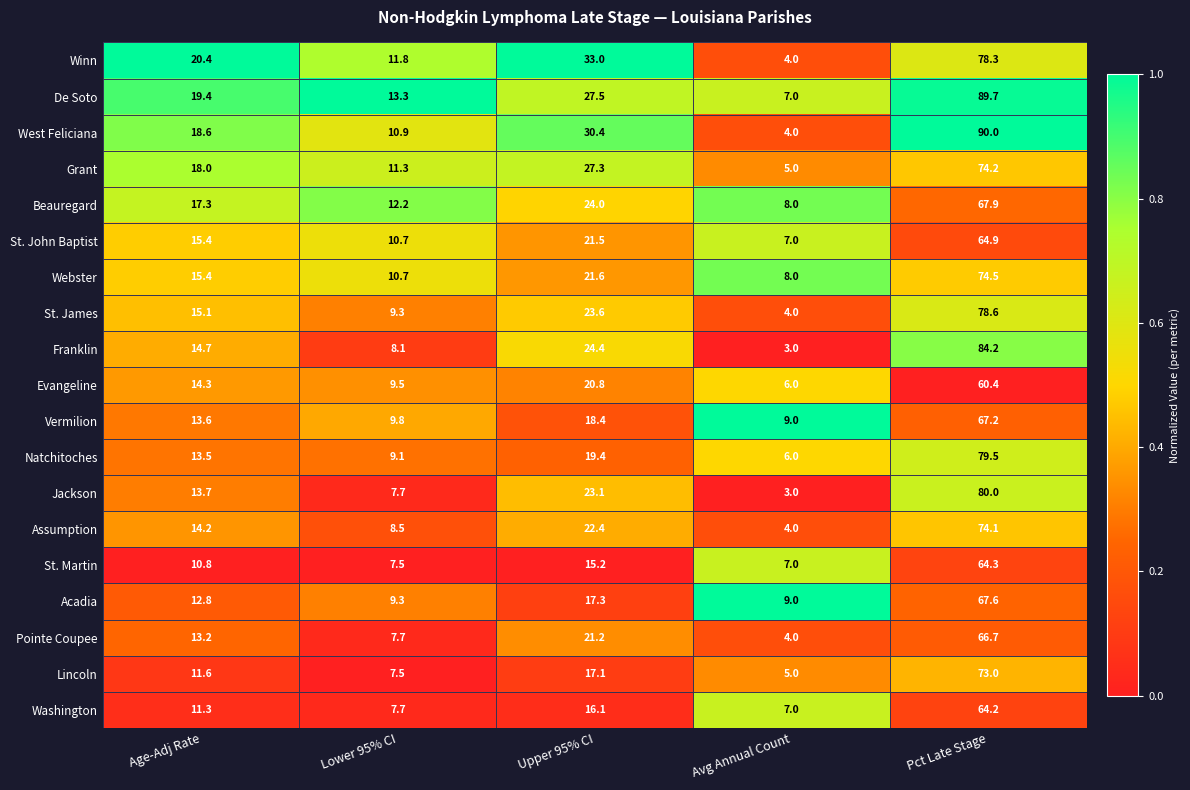

Which series has the widest spread of values?

West Feliciana